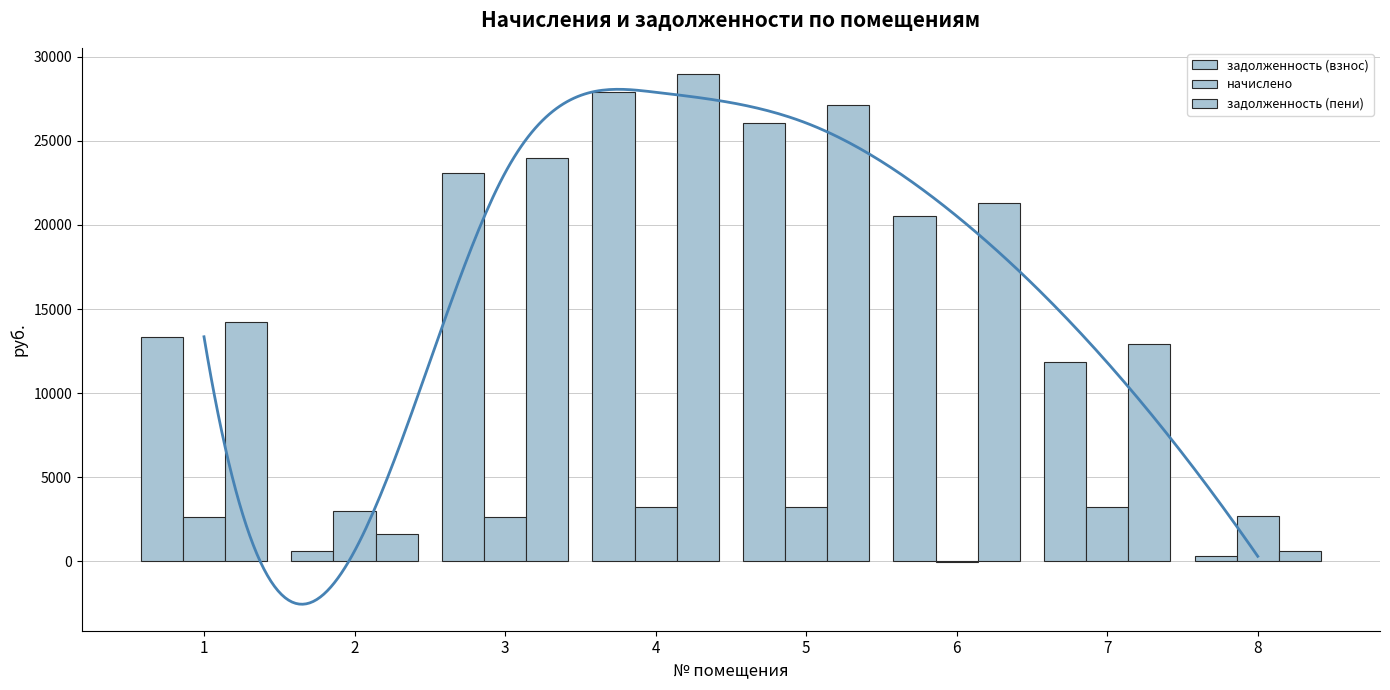

How many bars are there in total?

24